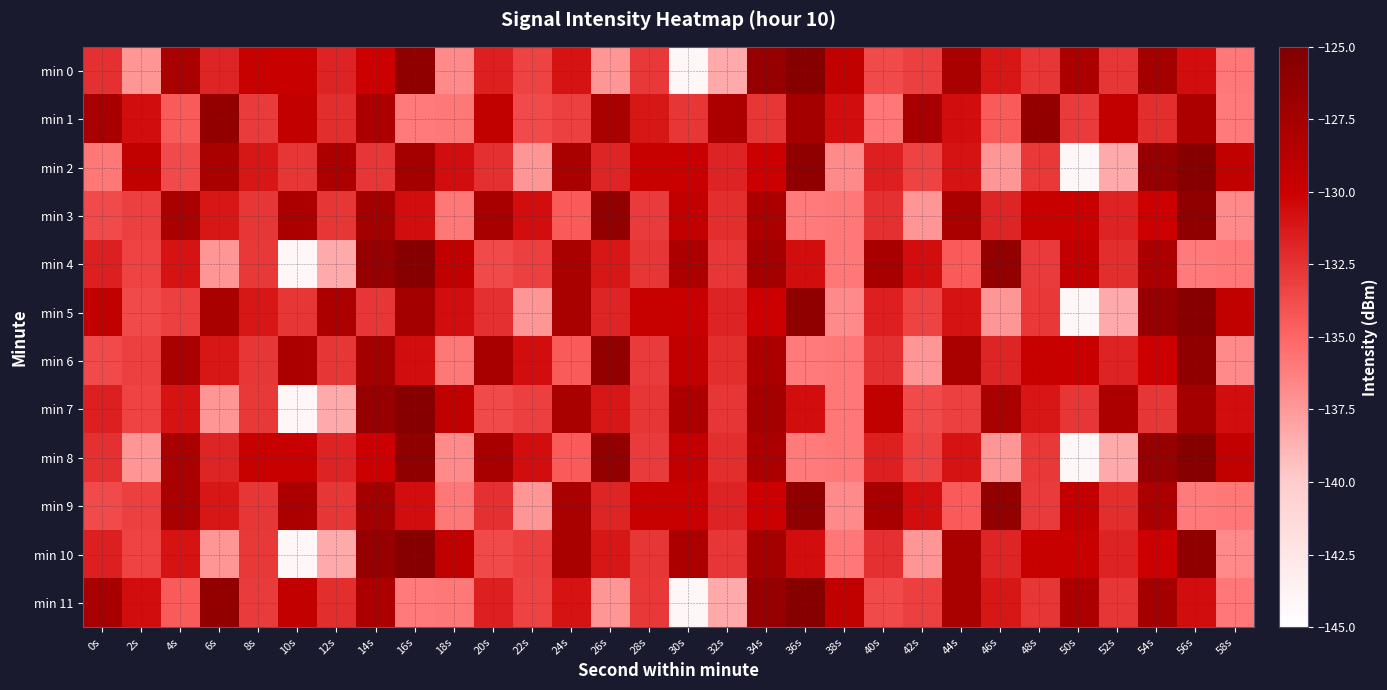

Reading left to right, transcribe all the data shown in this chart.

min 0: 0s=-132.4	2s=-137.4	4s=-127.8	6s=-131.8	8s=-129.7	10s=-129.8	12s=-131.7	14s=-130.1	16s=-126.1	18s=-136.7	20s=-131.6	22s=-133.4	24s=-130.9	26s=-137.4	28s=-132.7	30s=-144.2	32s=-138.3	34s=-126.6	36s=-125.5	38s=-129.3	40s=-133.6	42s=-133.1	44s=-127.8	46s=-131.1	48s=-132.7	50s=-127.9	52s=-132.7	54s=-127.5	56s=-130.6	58s=-135.9
min 1: 0s=-127.7	2s=-130.7	4s=-134.5	6s=-126.3	8s=-132.9	10s=-129.5	12s=-132.3	14s=-127.9	16s=-136.0	18s=-135.9	20s=-129.3	22s=-133.6	24s=-133.1	26s=-127.8	28s=-131.1	30s=-132.7	32s=-127.9	34s=-132.7	36s=-127.5	38s=-130.6	40s=-135.9	42s=-127.7	44s=-130.7	46s=-134.5	48s=-126.3	50s=-132.9	52s=-129.5	54s=-132.3	56s=-127.9	58s=-136.0
min 2: 0s=-135.9	2s=-129.3	4s=-133.6	6s=-127.8	8s=-131.1	10s=-132.7	12s=-127.9	14s=-132.7	16s=-127.5	18s=-130.6	20s=-132.4	22s=-137.4	24s=-127.8	26s=-131.8	28s=-129.7	30s=-129.8	32s=-131.7	34s=-130.1	36s=-126.1	38s=-136.7	40s=-131.6	42s=-133.4	44s=-130.9	46s=-137.4	48s=-132.7	50s=-144.2	52s=-138.3	54s=-126.6	56s=-125.5	58s=-129.3
min 3: 0s=-133.6	2s=-133.1	4s=-127.8	6s=-131.1	8s=-132.7	10s=-127.9	12s=-132.7	14s=-127.5	16s=-130.6	18s=-135.9	20s=-127.7	22s=-130.7	24s=-134.5	26s=-126.3	28s=-132.9	30s=-129.5	32s=-132.3	34s=-127.9	36s=-136.0	38s=-135.9	40s=-132.4	42s=-137.4	44s=-127.8	46s=-131.8	48s=-129.7	50s=-129.8	52s=-131.7	54s=-130.1	56s=-126.1	58s=-136.7
min 4: 0s=-131.6	2s=-133.4	4s=-130.9	6s=-137.4	8s=-132.7	10s=-144.2	12s=-138.3	14s=-126.6	16s=-125.5	18s=-129.3	20s=-133.6	22s=-133.1	24s=-127.8	26s=-131.1	28s=-132.7	30s=-127.9	32s=-132.7	34s=-127.5	36s=-130.6	38s=-135.9	40s=-127.7	42s=-130.7	44s=-134.5	46s=-126.3	48s=-132.9	50s=-129.5	52s=-132.3	54s=-127.9	56s=-136.0	58s=-135.9
min 5: 0s=-129.3	2s=-133.6	4s=-133.1	6s=-127.8	8s=-131.1	10s=-132.7	12s=-127.9	14s=-132.7	16s=-127.5	18s=-130.6	20s=-132.4	22s=-137.4	24s=-127.8	26s=-131.8	28s=-129.7	30s=-129.8	32s=-131.7	34s=-130.1	36s=-126.1	38s=-136.7	40s=-131.6	42s=-133.4	44s=-130.9	46s=-137.4	48s=-132.7	50s=-144.2	52s=-138.3	54s=-126.6	56s=-125.5	58s=-129.3
min 6: 0s=-133.6	2s=-133.1	4s=-127.8	6s=-131.1	8s=-132.7	10s=-127.9	12s=-132.7	14s=-127.5	16s=-130.6	18s=-135.9	20s=-127.7	22s=-130.7	24s=-134.5	26s=-126.3	28s=-132.9	30s=-129.5	32s=-132.3	34s=-127.9	36s=-136.0	38s=-135.9	40s=-132.4	42s=-137.4	44s=-127.8	46s=-131.8	48s=-129.7	50s=-129.8	52s=-131.7	54s=-130.1	56s=-126.1	58s=-136.7
min 7: 0s=-131.6	2s=-133.4	4s=-130.9	6s=-137.4	8s=-132.7	10s=-144.2	12s=-138.3	14s=-126.6	16s=-125.5	18s=-129.3	20s=-133.6	22s=-133.1	24s=-127.8	26s=-131.1	28s=-132.7	30s=-127.9	32s=-132.7	34s=-127.5	36s=-130.6	38s=-135.9	40s=-129.3	42s=-133.6	44s=-133.1	46s=-127.8	48s=-131.1	50s=-132.7	52s=-127.9	54s=-132.7	56s=-127.5	58s=-130.6
min 8: 0s=-132.4	2s=-137.4	4s=-127.8	6s=-131.8	8s=-129.7	10s=-129.8	12s=-131.7	14s=-130.1	16s=-126.1	18s=-136.7	20s=-127.7	22s=-130.7	24s=-134.5	26s=-126.3	28s=-132.9	30s=-129.5	32s=-132.3	34s=-127.9	36s=-136.0	38s=-135.9	40s=-131.6	42s=-133.4	44s=-130.9	46s=-137.4	48s=-132.7	50s=-144.2	52s=-138.3	54s=-126.6	56s=-125.5	58s=-129.3
min 9: 0s=-133.6	2s=-133.1	4s=-127.8	6s=-131.1	8s=-132.7	10s=-127.9	12s=-132.7	14s=-127.5	16s=-130.6	18s=-135.9	20s=-132.4	22s=-137.4	24s=-127.8	26s=-131.8	28s=-129.7	30s=-129.8	32s=-131.7	34s=-130.1	36s=-126.1	38s=-136.7	40s=-127.7	42s=-130.7	44s=-134.5	46s=-126.3	48s=-132.9	50s=-129.5	52s=-132.3	54s=-127.9	56s=-136.0	58s=-135.9
min 10: 0s=-131.6	2s=-133.4	4s=-130.9	6s=-137.4	8s=-132.7	10s=-144.2	12s=-138.3	14s=-126.6	16s=-125.5	18s=-129.3	20s=-133.6	22s=-133.1	24s=-127.8	26s=-131.1	28s=-132.7	30s=-127.9	32s=-132.7	34s=-127.5	36s=-130.6	38s=-135.9	40s=-132.4	42s=-137.4	44s=-127.8	46s=-131.8	48s=-129.7	50s=-129.8	52s=-131.7	54s=-130.1	56s=-126.1	58s=-136.7
min 11: 0s=-127.7	2s=-130.7	4s=-134.5	6s=-126.3	8s=-132.9	10s=-129.5	12s=-132.3	14s=-127.9	16s=-136.0	18s=-135.9	20s=-131.6	22s=-133.4	24s=-130.9	26s=-137.4	28s=-132.7	30s=-144.2	32s=-138.3	34s=-126.6	36s=-125.5	38s=-129.3	40s=-133.6	42s=-133.1	44s=-127.8	46s=-131.1	48s=-132.7	50s=-127.9	52s=-132.7	54s=-127.5	56s=-130.6	58s=-135.9